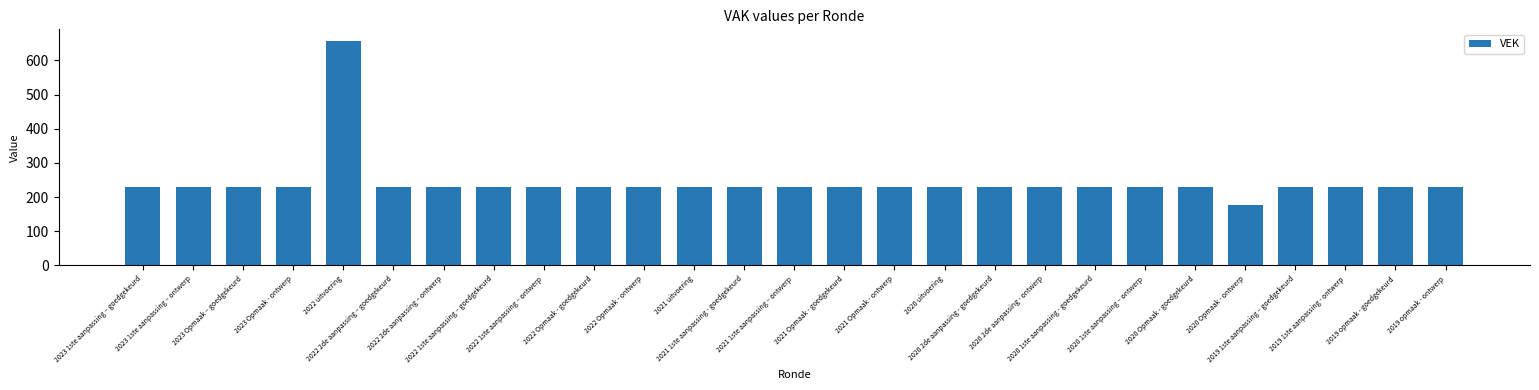

What is the difference between the maximum and minimum values?

481